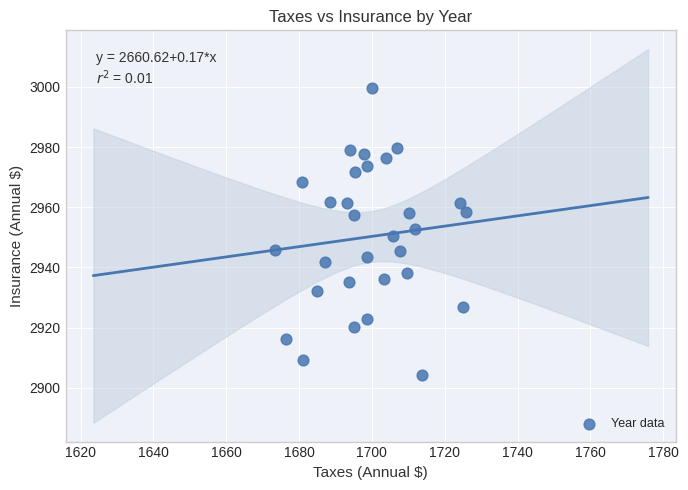

What is the range of X values (max minus min)?

52.4